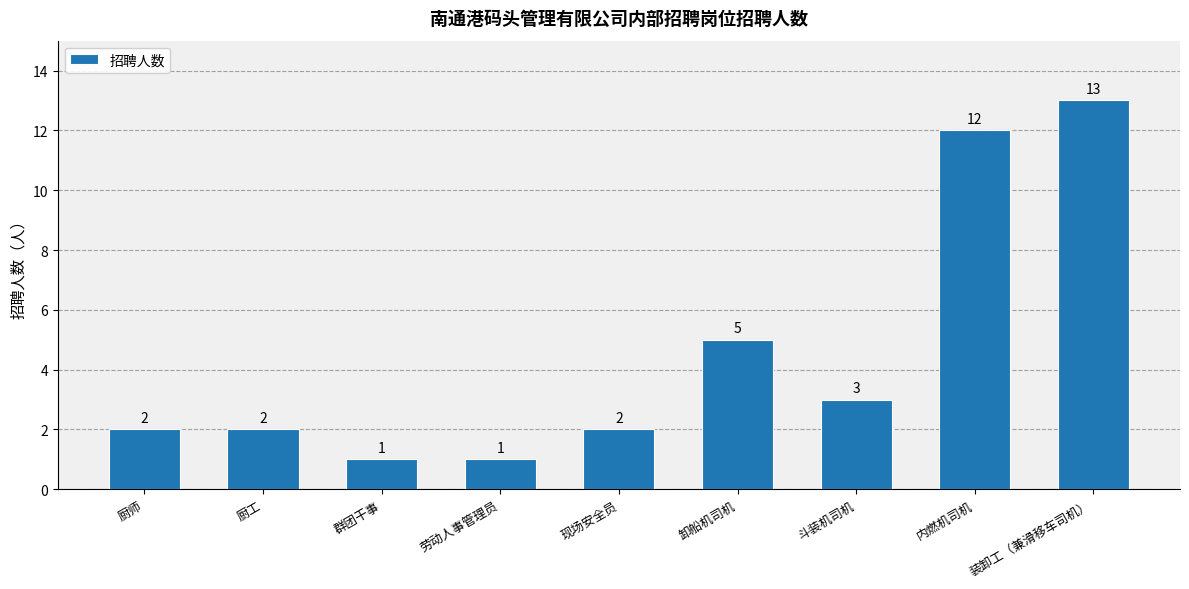

How many values are below 2?

2